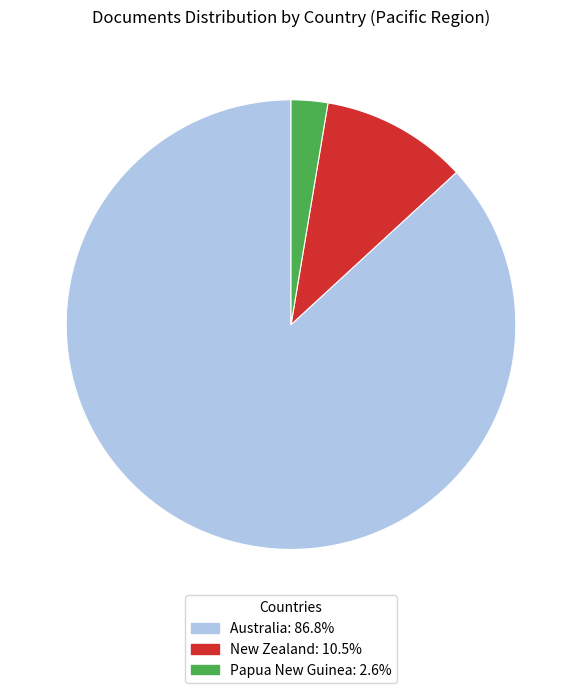

Which category accounts for the majority?

Australia